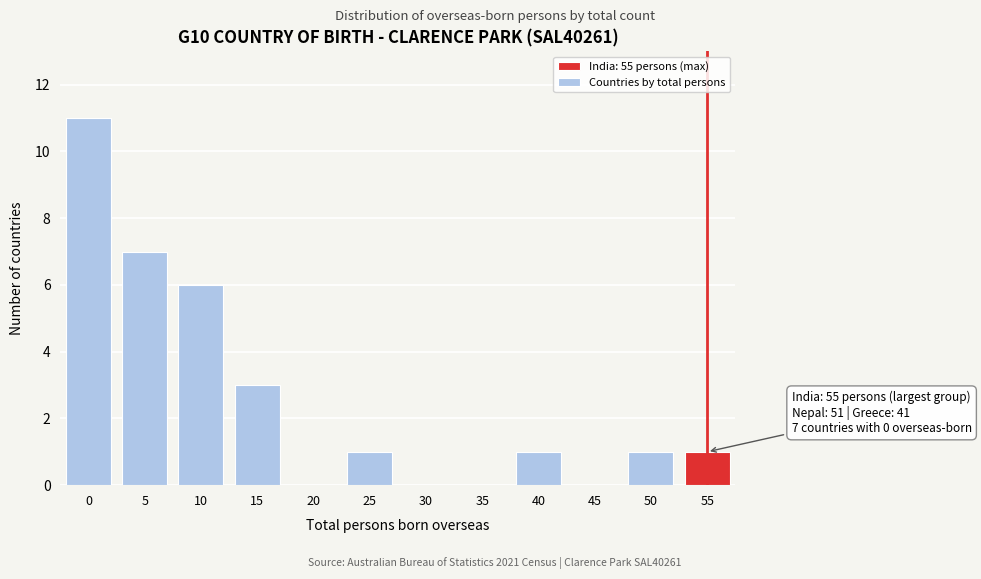

Reading left to right, extract all data points from this chart.

0=11	5=7	10=6	15=3	20=0	25=1	30=0	35=0	40=1	45=0	50=1	55=1